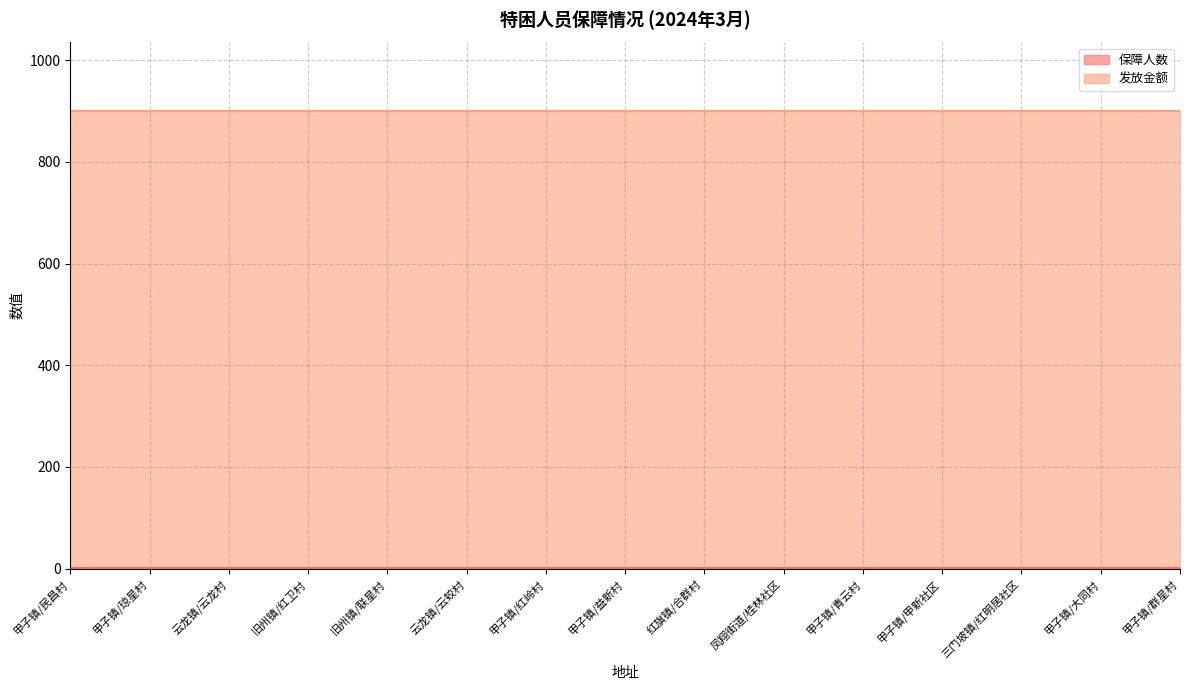

Reading left to right, extract all data points from this chart.

保障人数: 甲子镇/民昌村=1	甲子镇/琼星村=1	云龙镇/云龙村=1	旧州镇/红卫村=1	旧州镇/联星村=1	云龙镇/云蛟村=1	甲子镇/红岭村=1	甲子镇/益新村=1	红旗镇/合群村=1	凤翔街道/桂林社区=1	甲子镇/青云村=1	甲子镇/甲新社区=1	三门坡镇/红明居社区=1	甲子镇/大同村=1	甲子镇/群星村=1
发放金额: 甲子镇/民昌村=900	甲子镇/琼星村=900	云龙镇/云龙村=900	旧州镇/红卫村=900	旧州镇/联星村=900	云龙镇/云蛟村=900	甲子镇/红岭村=900	甲子镇/益新村=900	红旗镇/合群村=900	凤翔街道/桂林社区=900	甲子镇/青云村=900	甲子镇/甲新社区=900	三门坡镇/红明居社区=900	甲子镇/大同村=900	甲子镇/群星村=900